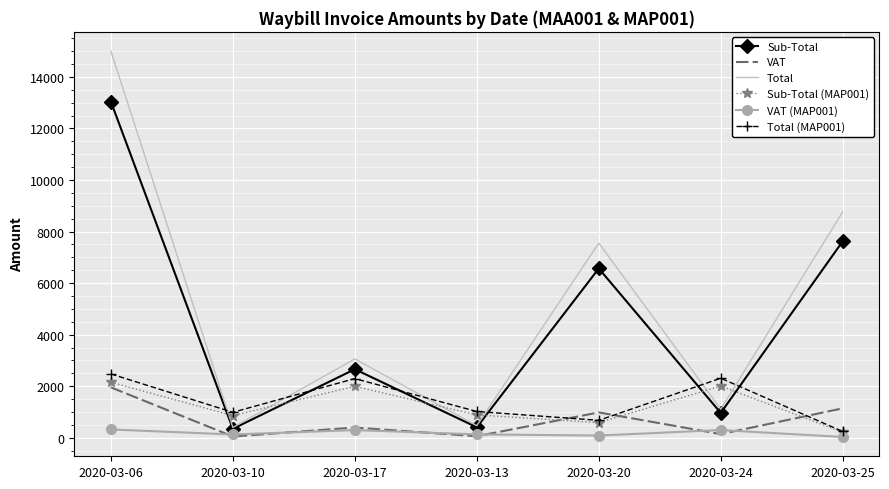

After their last crossing, which series has the higher values: Total (MAP001) or Total?

Total